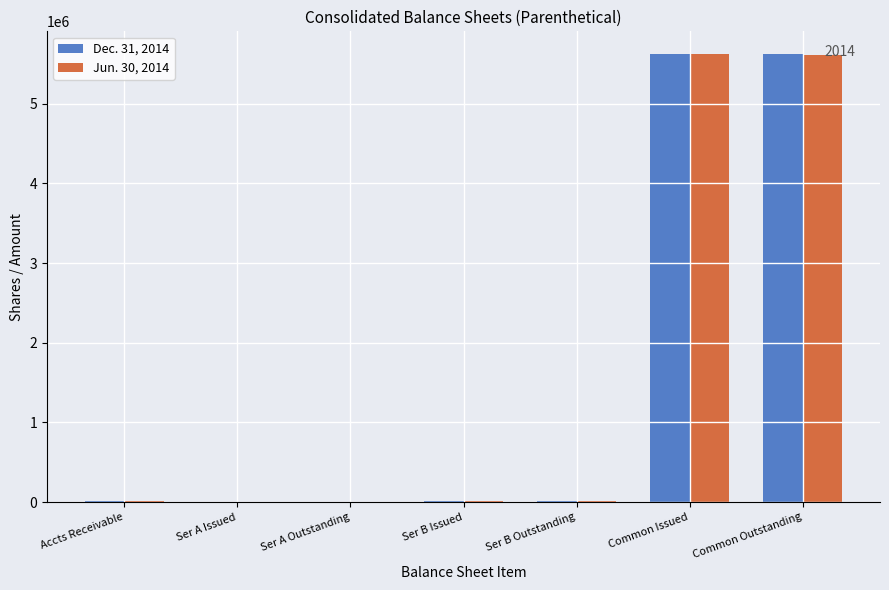

What is the greatest value displayed?

5628679